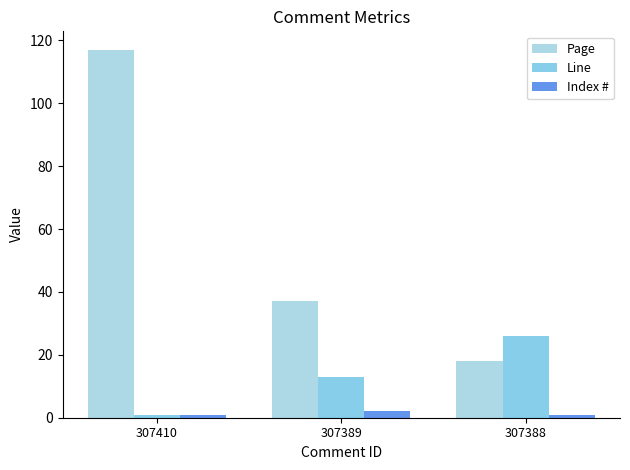

How many data points does each series have?

3